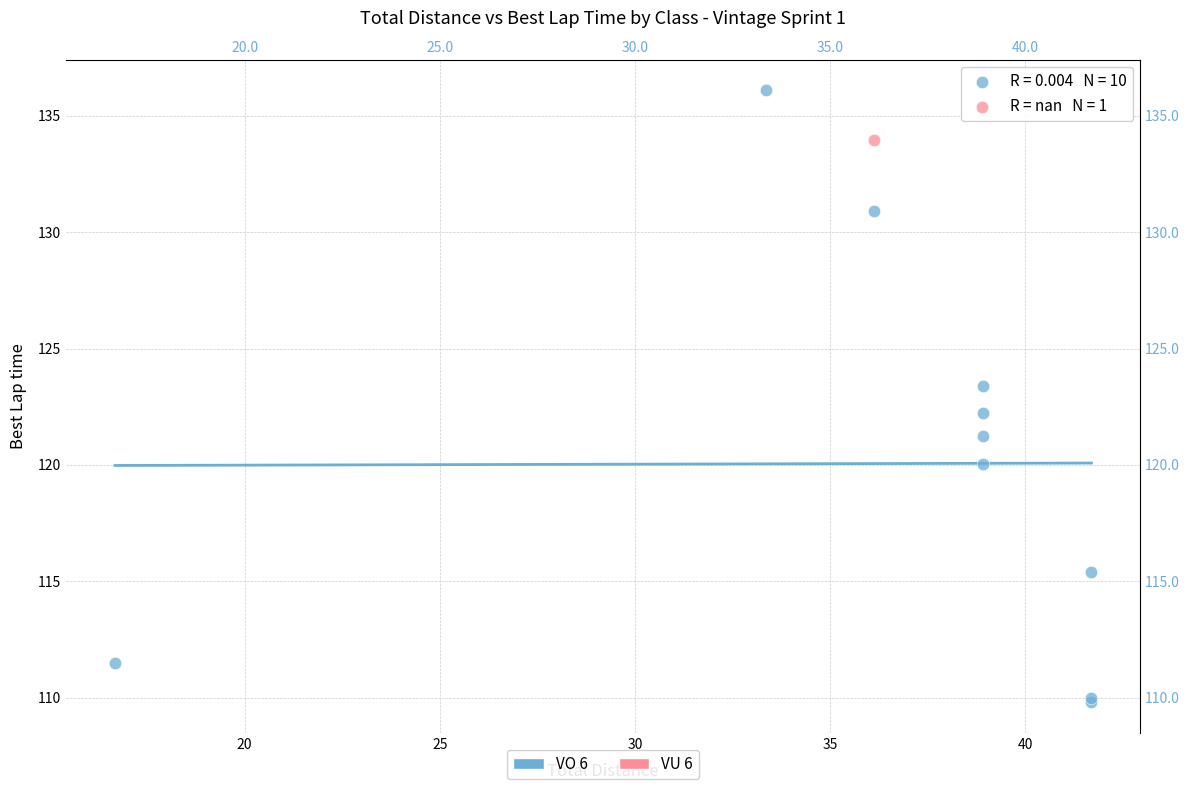

What are all the series names shown in the legend?

VO 6, VU 6